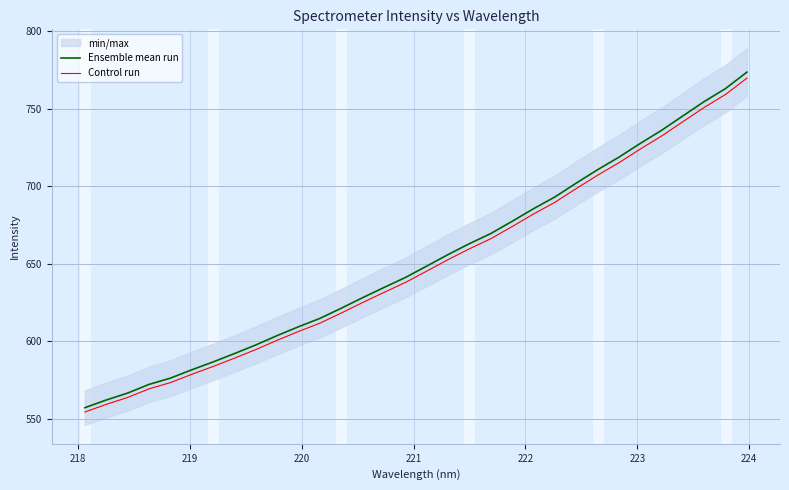

How many data points in Control run are above 645?

16